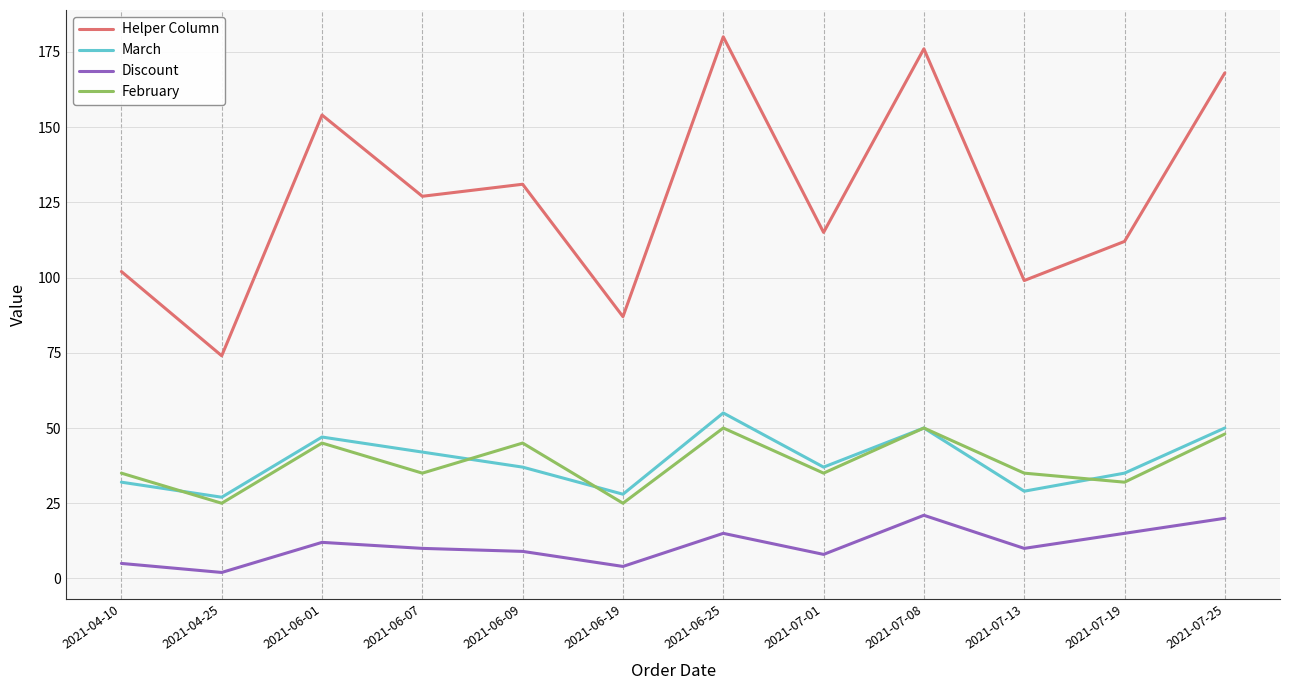

How many lines are shown in the chart?

4